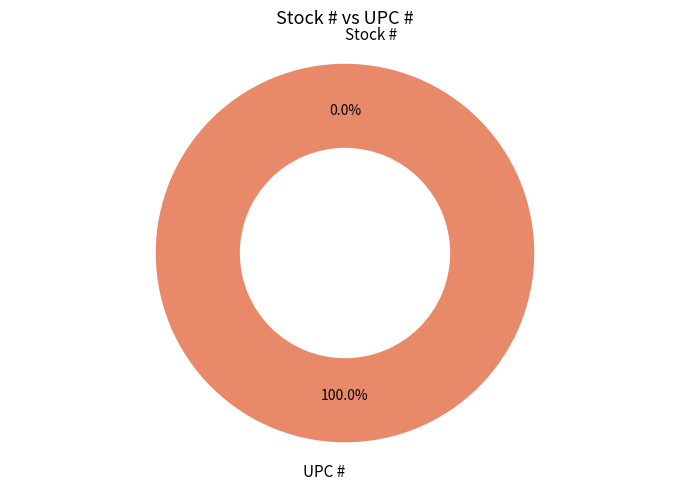

Is there a majority slice in this chart?

Yes